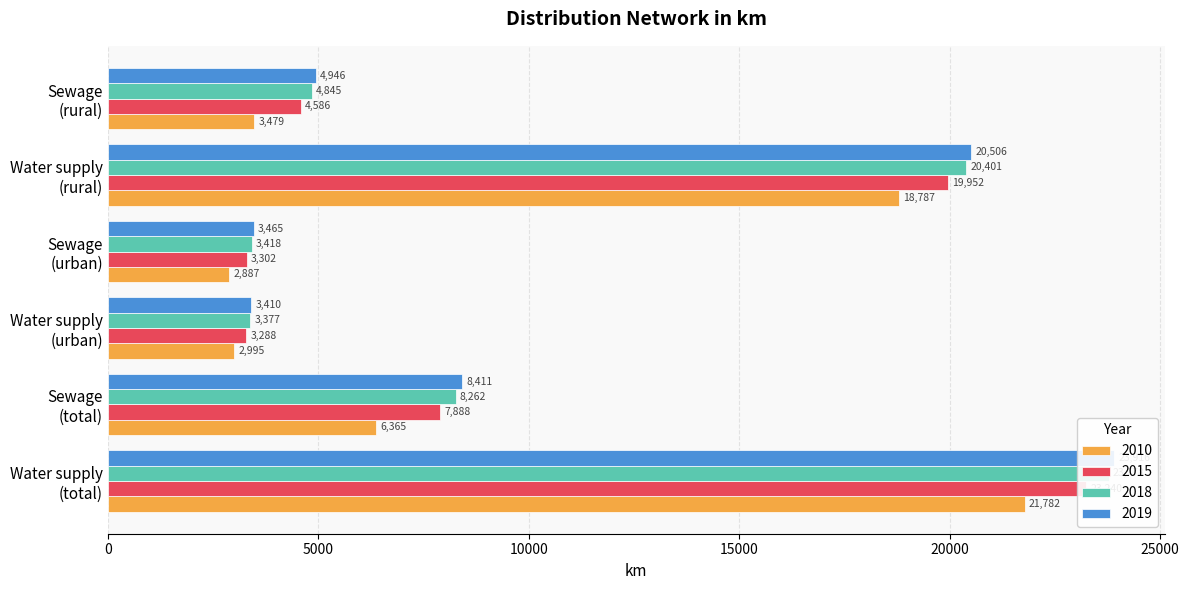

What is the average value of the 2015 series?

10375.8